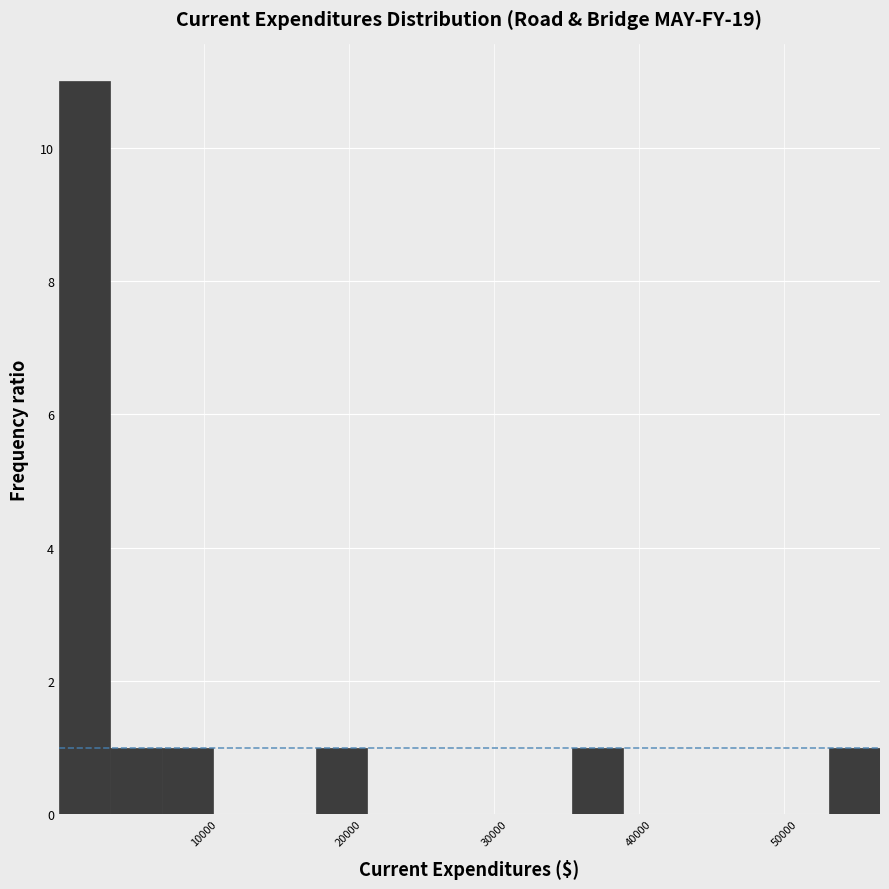

Around what value on the x-axis is the tallest bar? Give the approximate position of its centre, as read against the axis.

2000